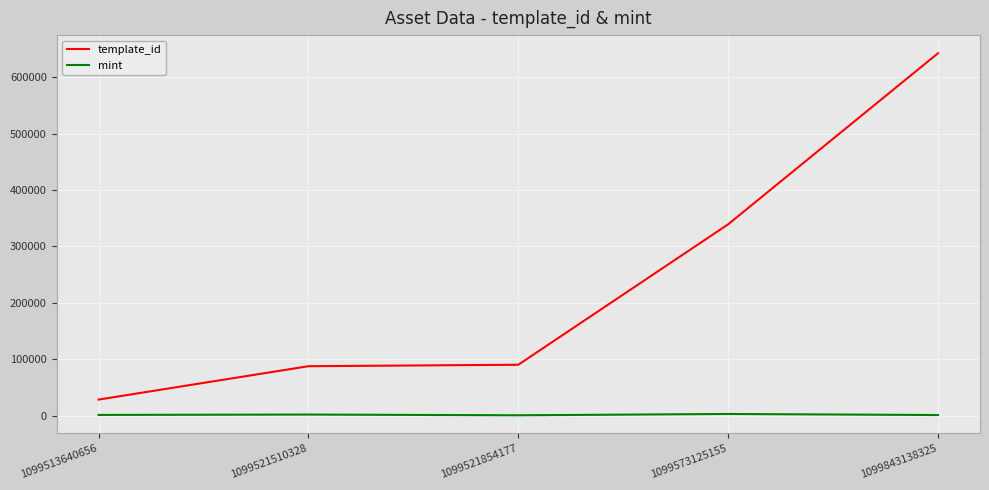

List the series in order of their peak value, lowest first.

mint, template_id